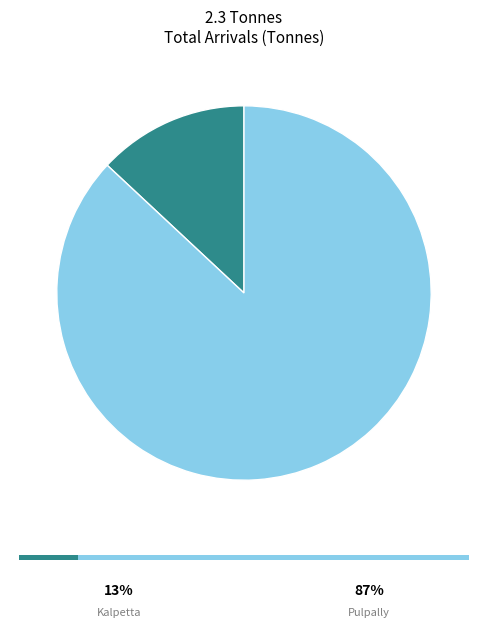

Does any single category account for the majority?

Yes